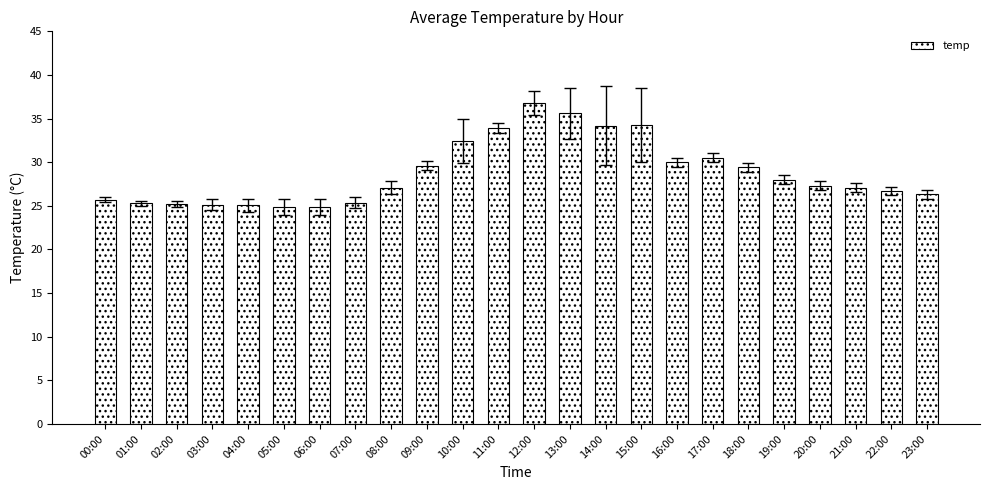

The chart shows a value of 5.6 at 01:00. True or false?

False